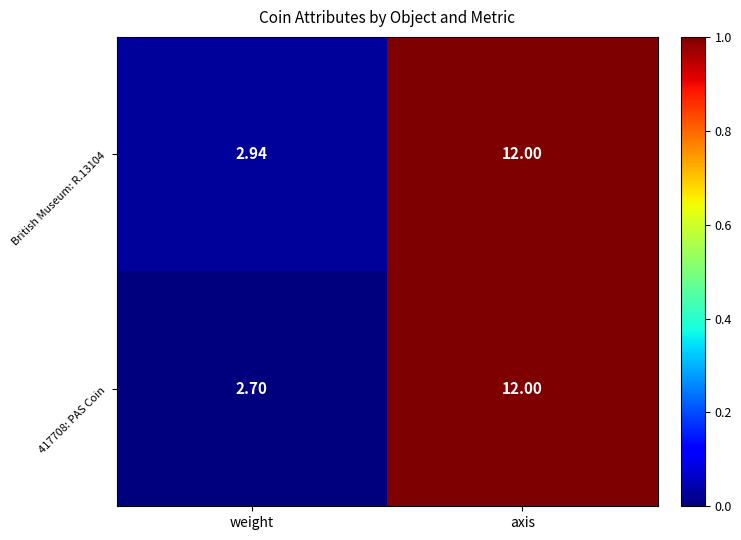

Is the value of 417708: PAS Coin at axis greater than the value of British Museum: R.13104 at weight?

Yes